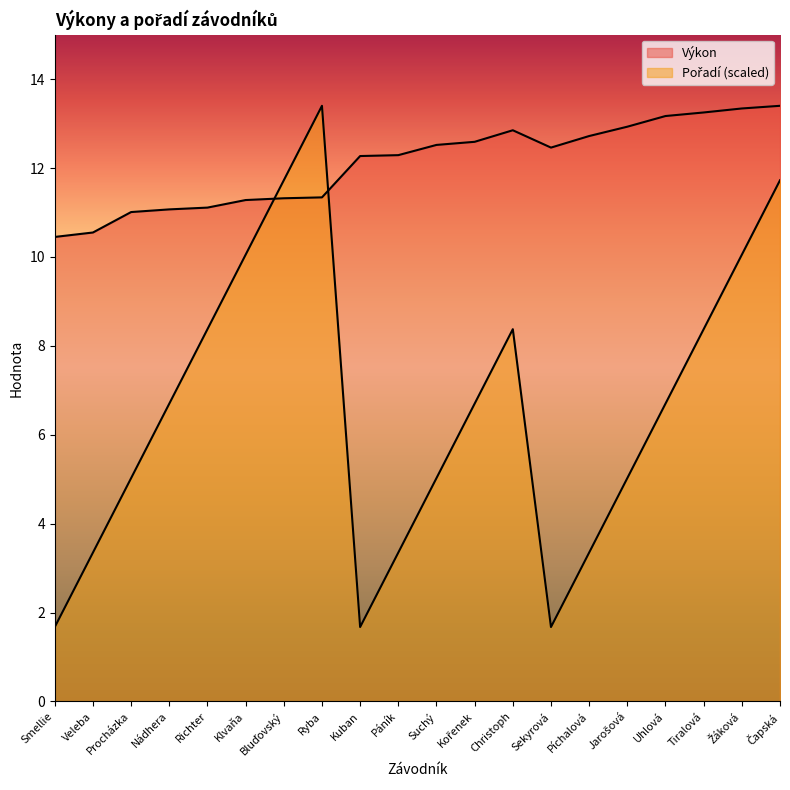

In Výkon, how many points are lower than both neighbors (excluding endpoints)?

1